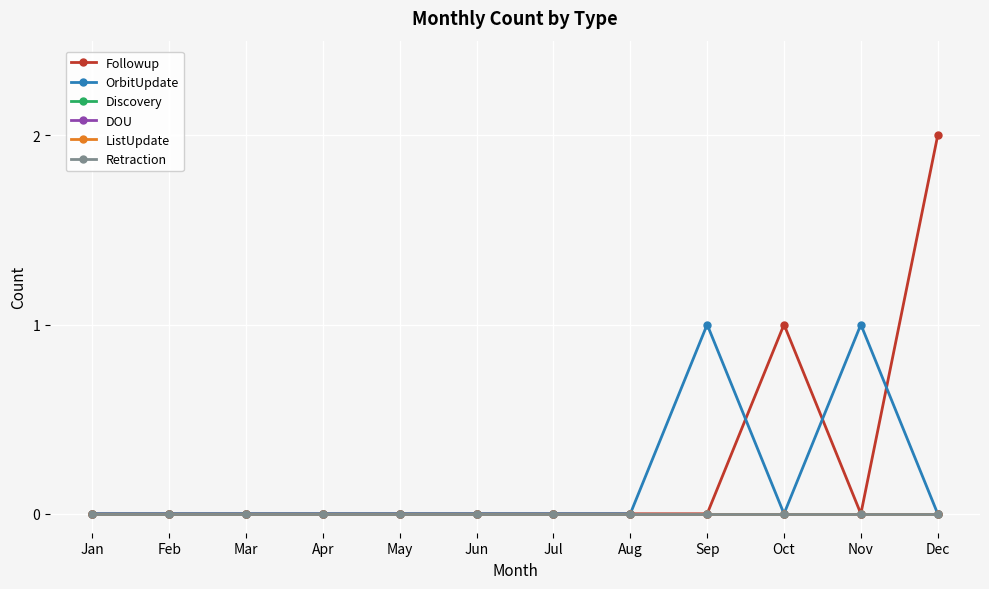

Does the chart have visible grid lines?

Yes